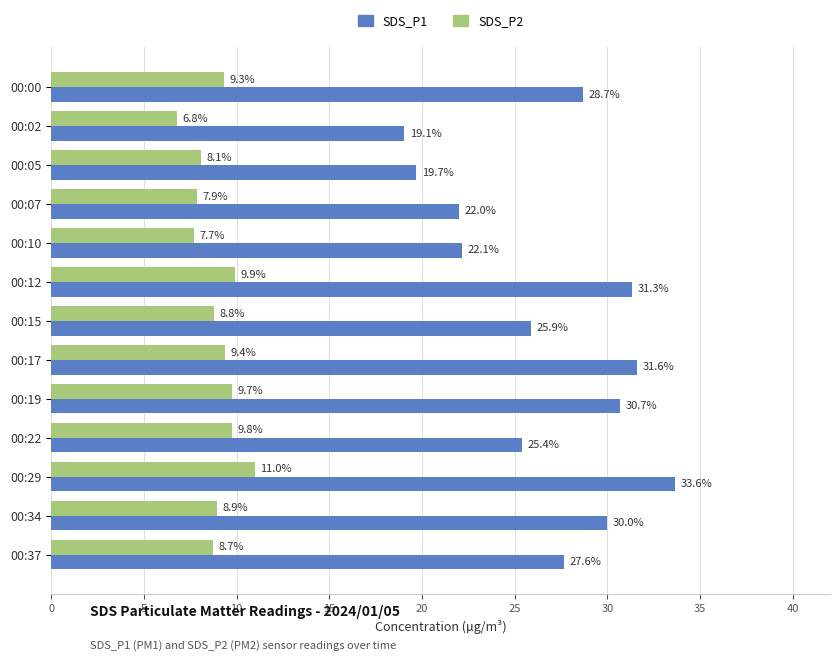

At how many categories does at least one series exceed 14?

13